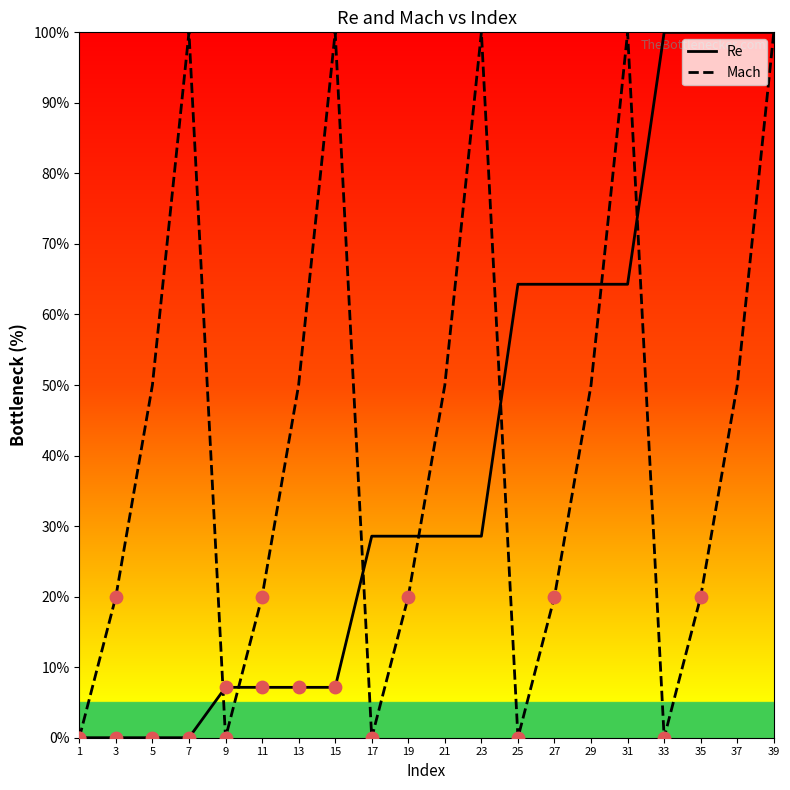

What is the difference between the highest and lowest values at 3?

20.0